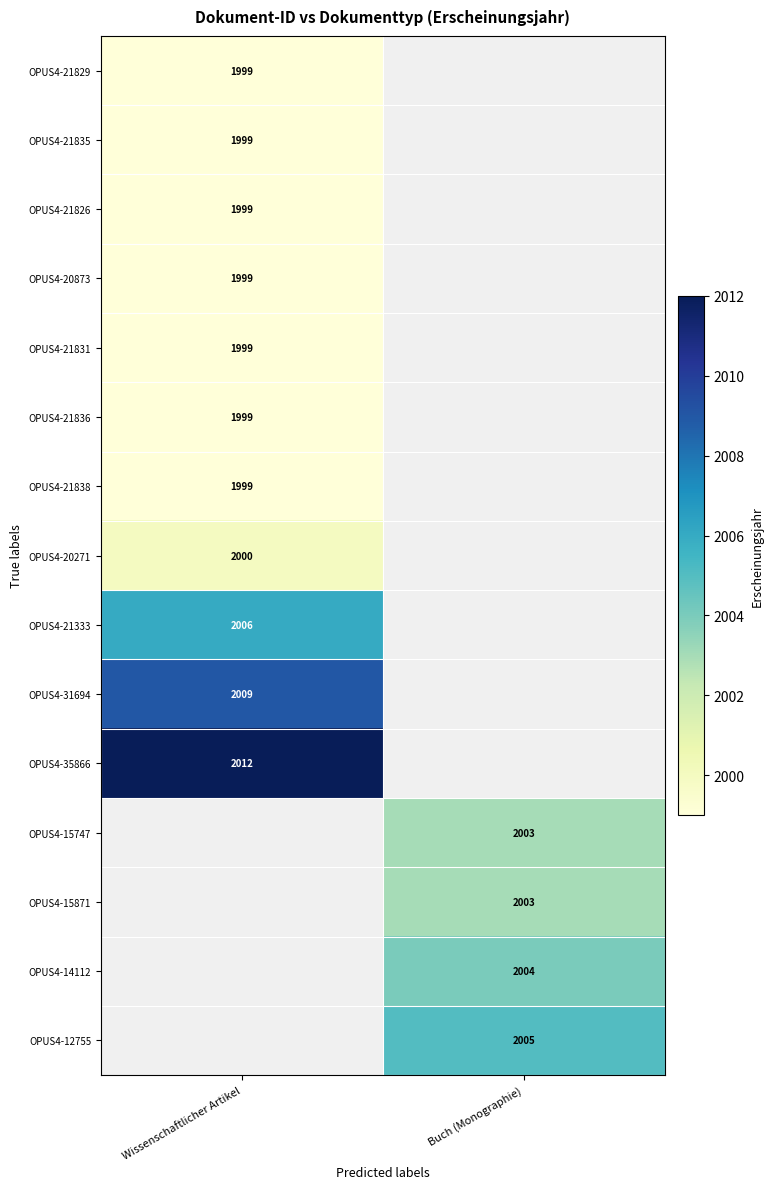

The value of OPUS4-21838 at Wissenschaftlicher Artikel is 857. True or false?

False